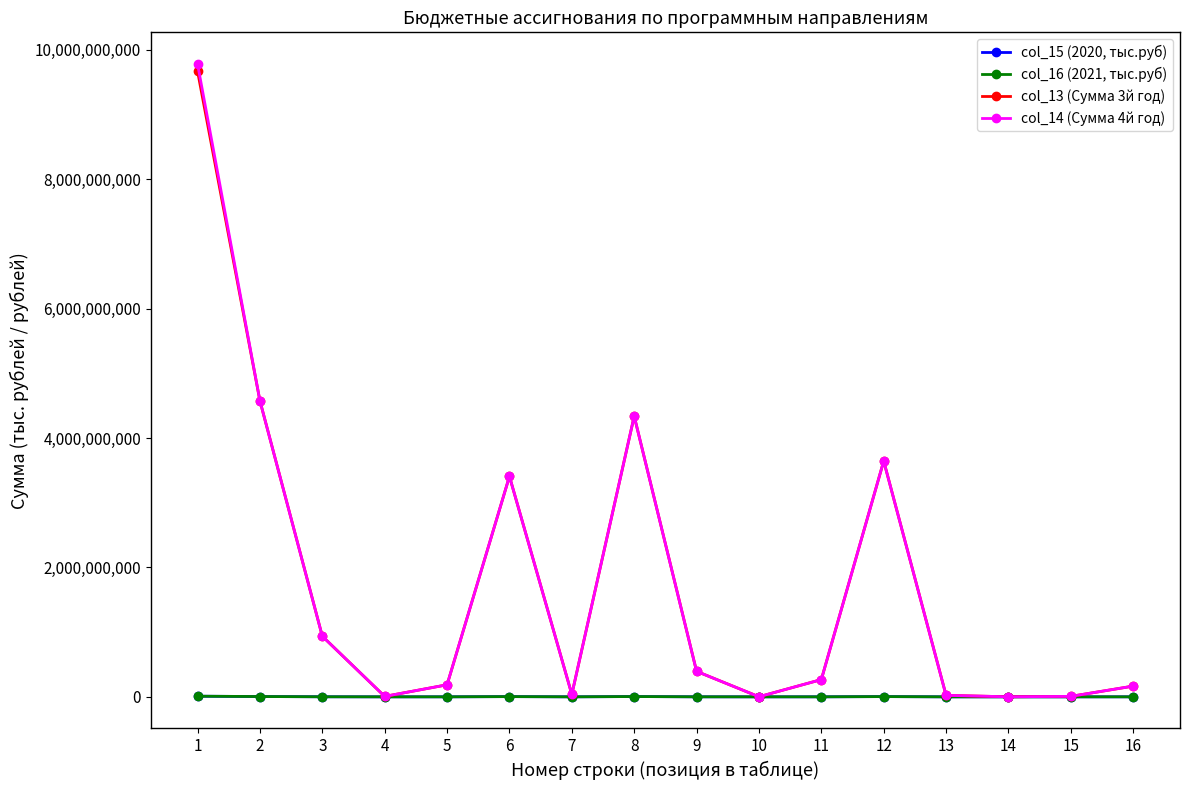

True or false: col_13 (Сумма 3й год) has more than 0 points higher than both neighbors.

True